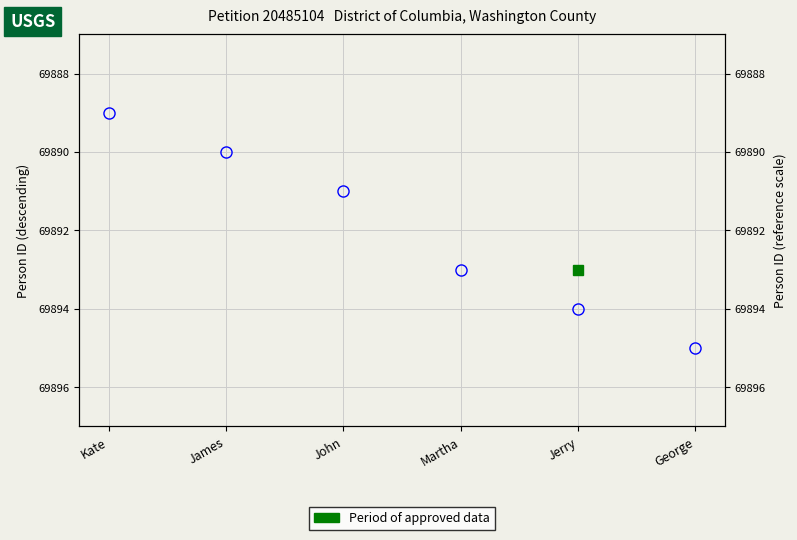

How many lines are shown in the chart?

1